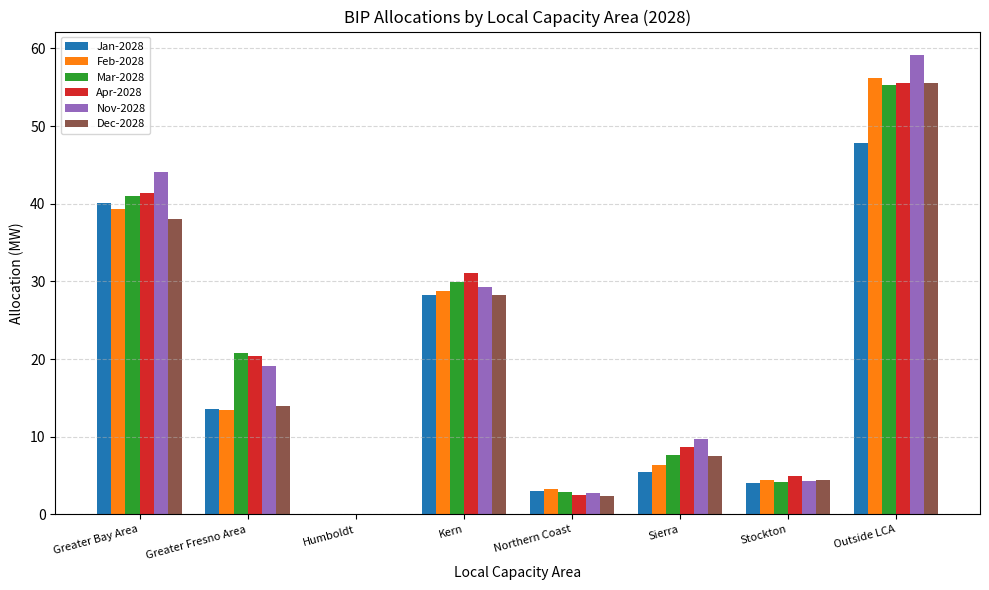

At which label is Nov-2028 closest to 29?

Kern